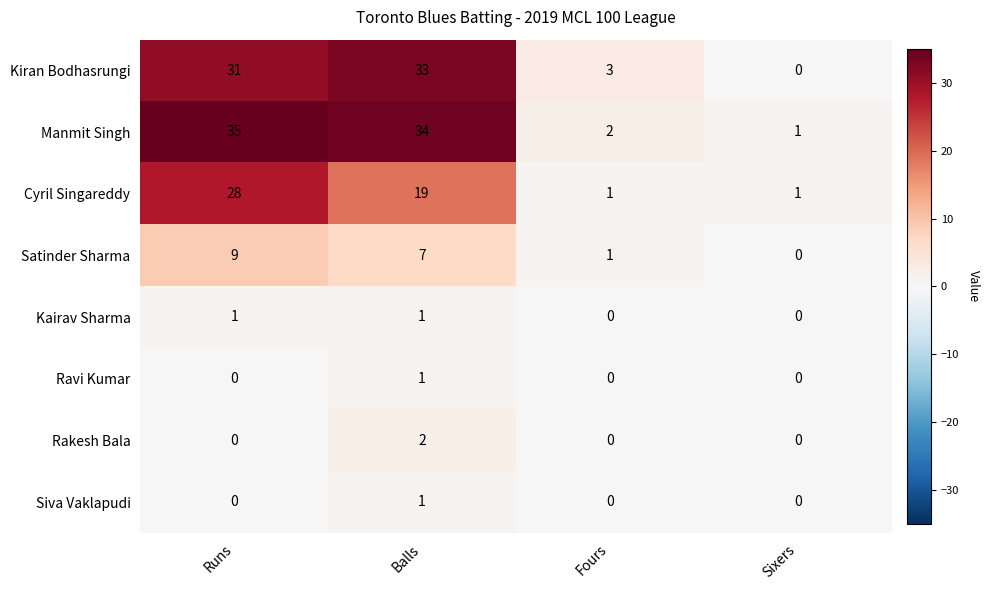

Which series has the largest range (max minus min)?

Manmit Singh